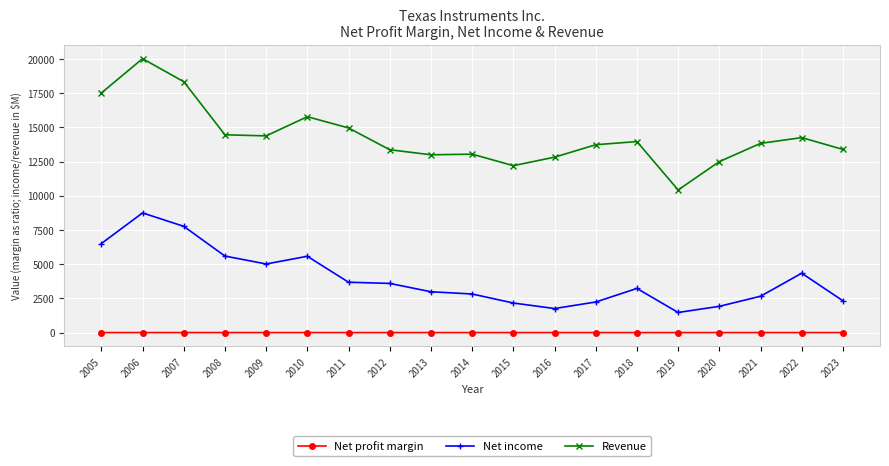

What is the sum of the Net income values at 2006 and 2014?

11570.0